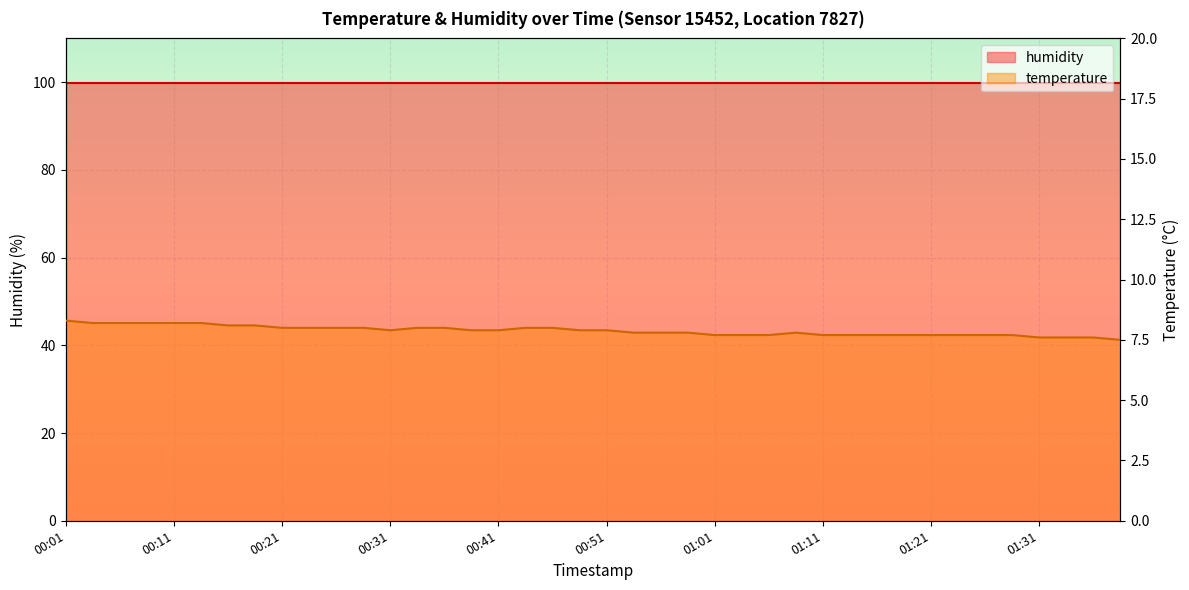

What is the value of the 40th point from the left?

7.5